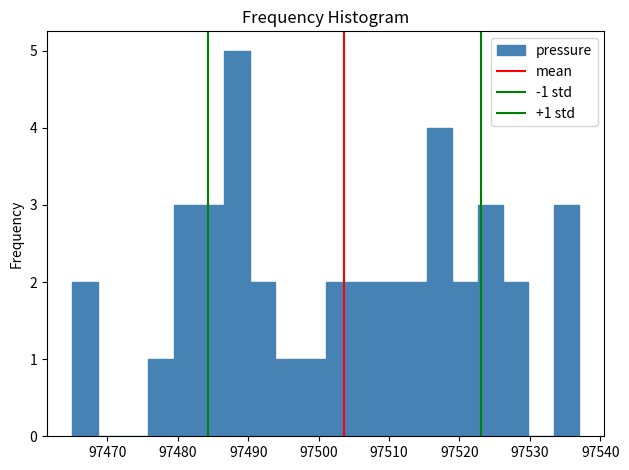

Around what value on the x-axis is the tallest bar? Give the approximate position of its centre, as read against the axis.

97488